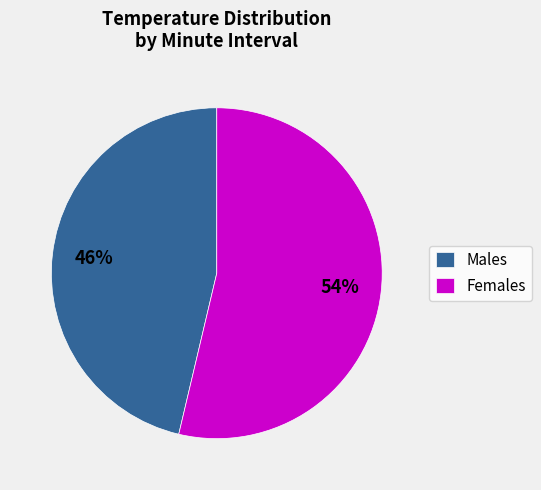

Does any single category account for the majority?

Yes